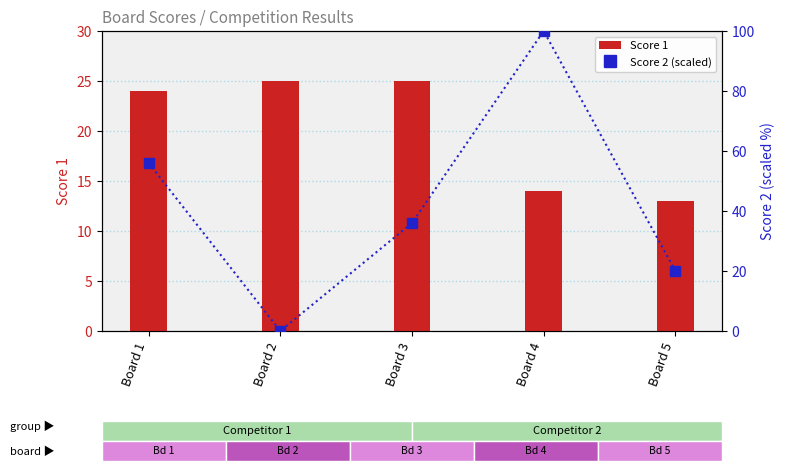

Between Board 2 and Board 3, which series saw the biggest shift?

Score 2 (scaled)